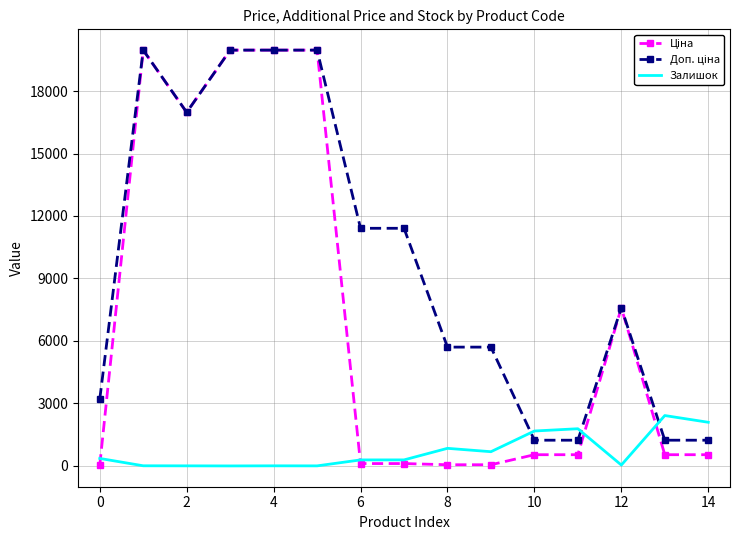

What is the maximum value shown in the chart?

19964.2